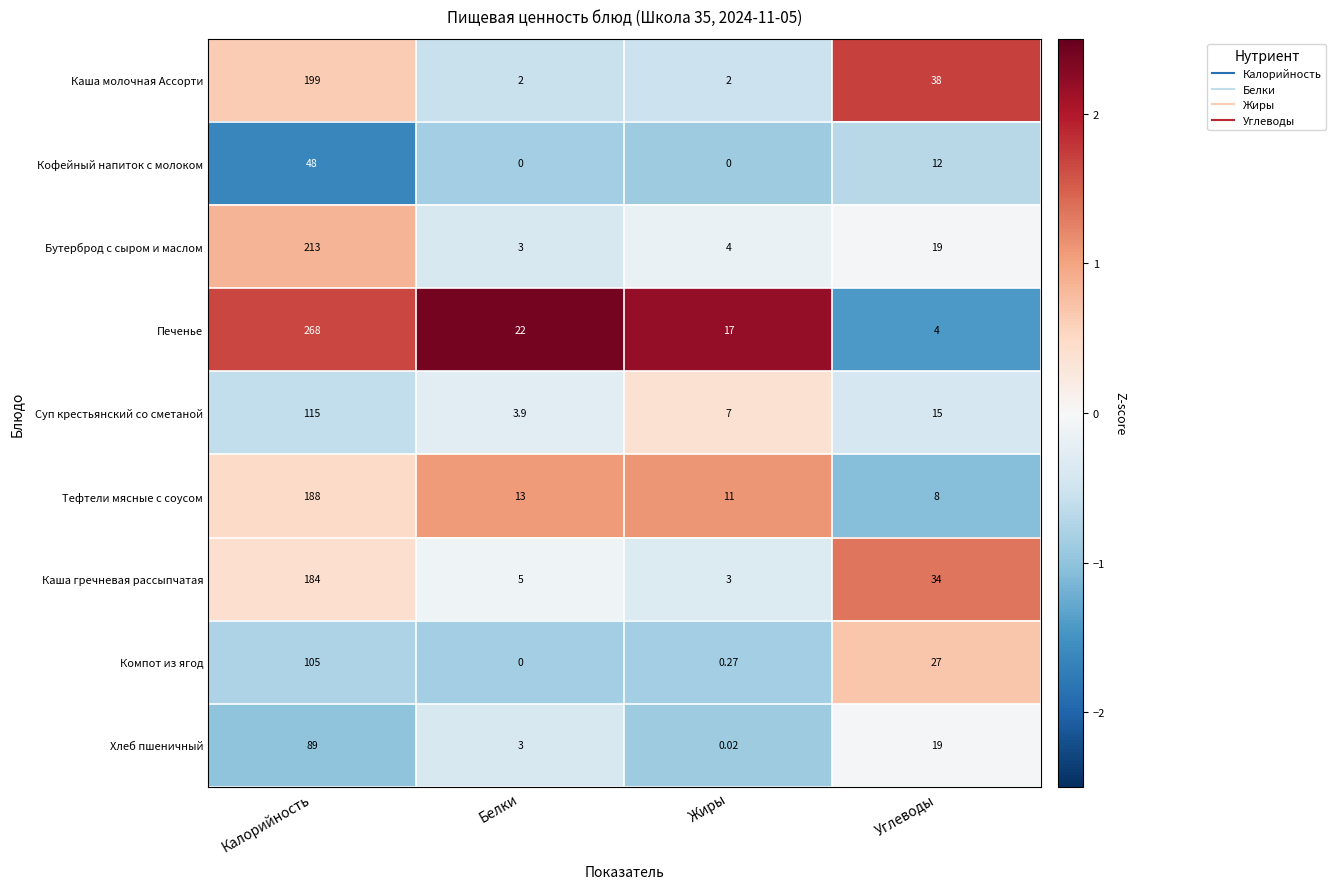

Rank the series by their maximum value, from highest to lowest.

Печенье, Бутерброд с сыром и маслом, Каша молочная Ассорти, Тефтели мясные с соусом, Каша гречневая рассыпчатая, Суп крестьянский со сметаной, Компот из ягод, Хлеб пшеничный, Кофейный напиток с молоком